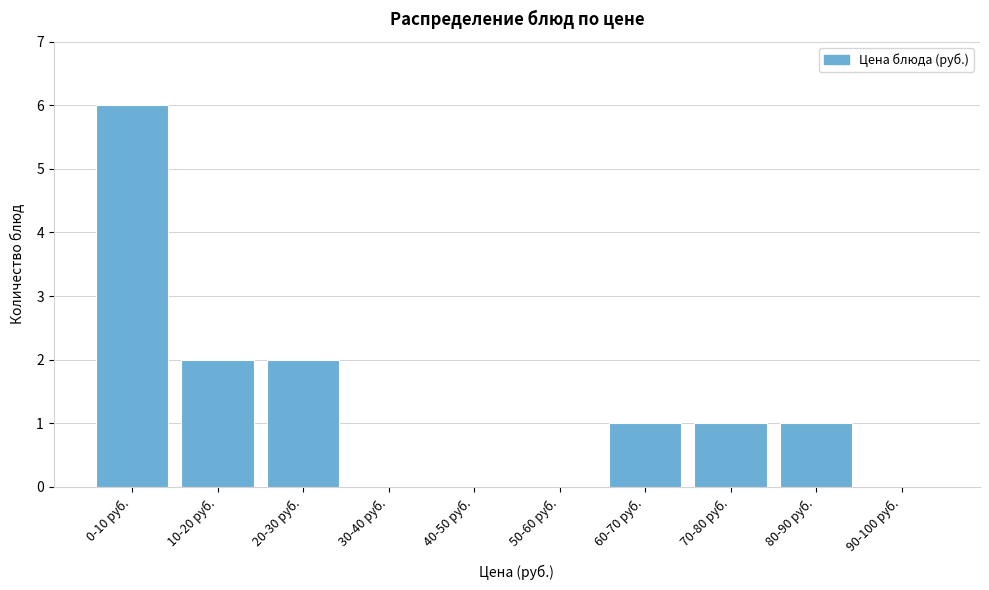

Reading right to left, transcribe all the data shown in this chart.

90-100 руб.=0	80-90 руб.=1	70-80 руб.=1	60-70 руб.=1	50-60 руб.=0	40-50 руб.=0	30-40 руб.=0	20-30 руб.=2	10-20 руб.=2	0-10 руб.=6